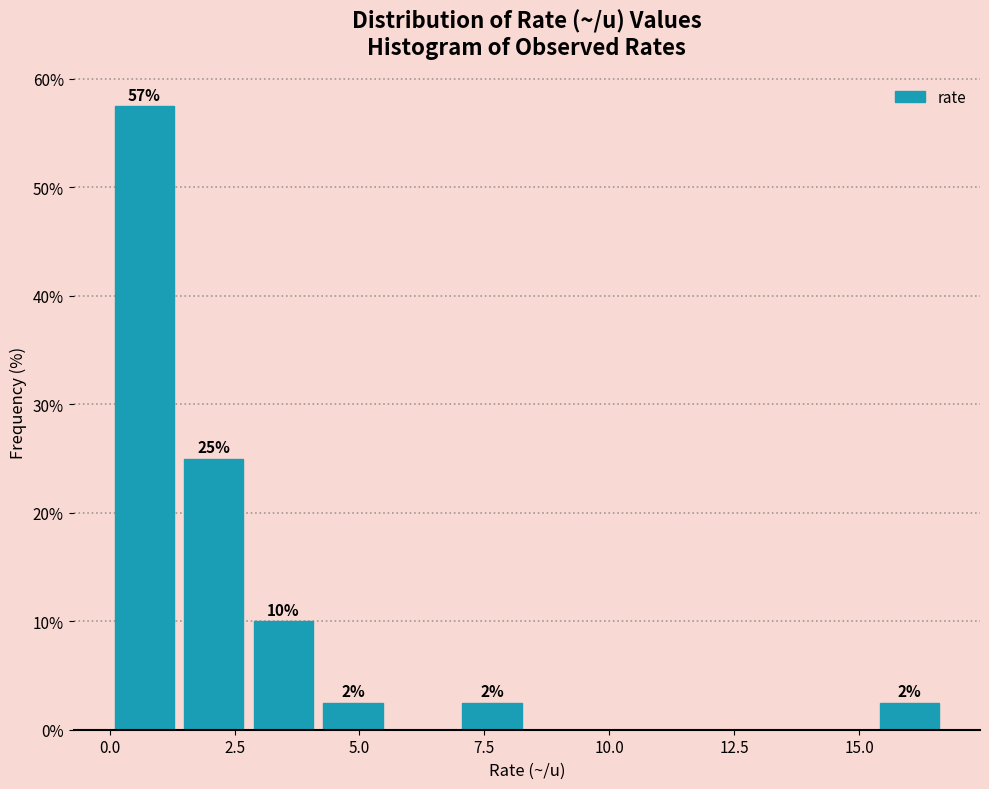

Read against the x-axis, roughly where is the centre of the tallest bar?

0.5